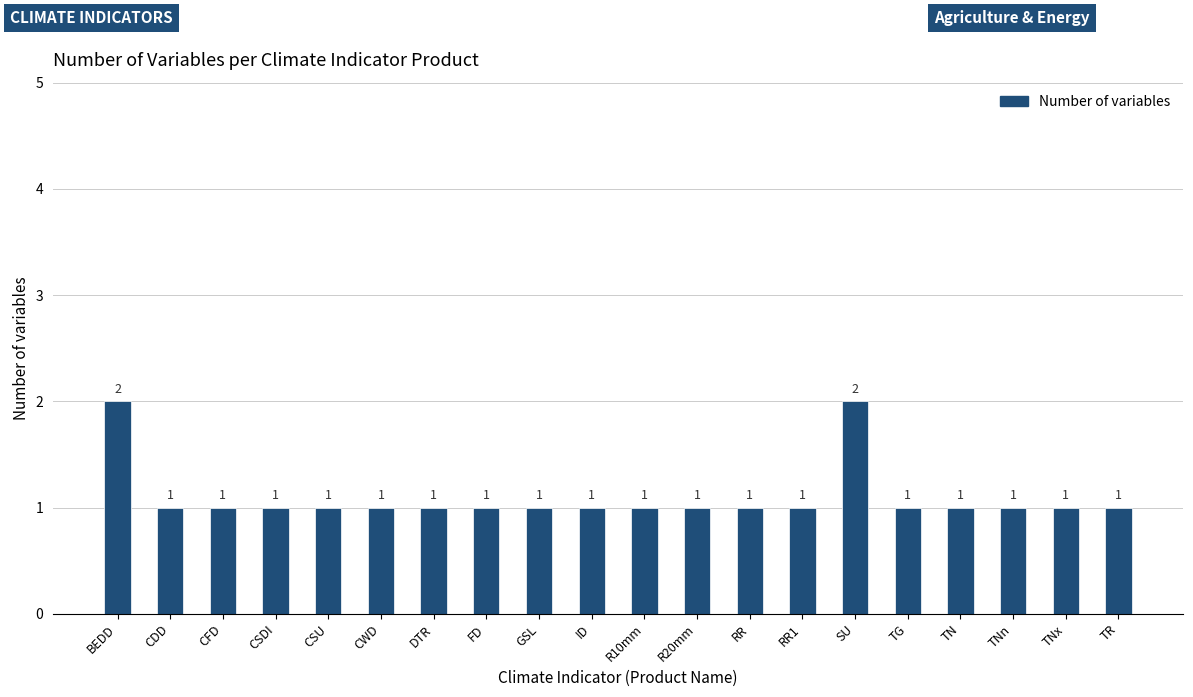

What is the ratio of the value at TN to the value at TR?

1.0